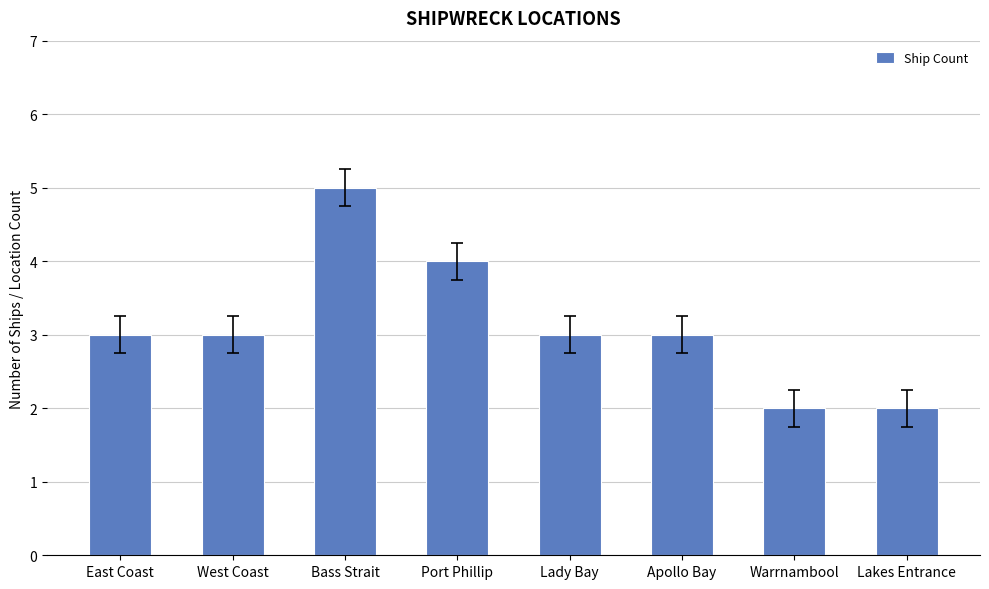

What is the difference between the maximum and second lowest values?

3